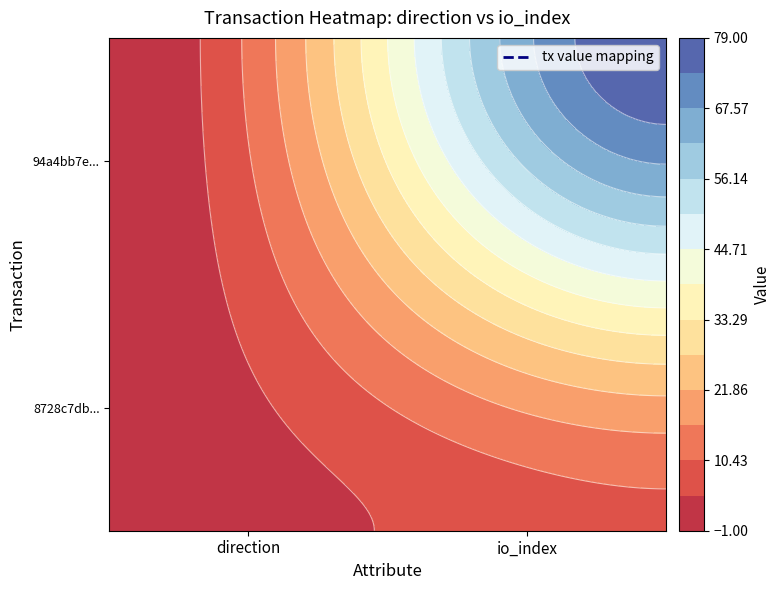

Is the value of 94a4bb7e7e9fc98f84c2953a247e0a9e5453933 at -1 greater than the value of 8728c7db0c2be17e33b8e5028d7996f24c3dda5 at 1?

No